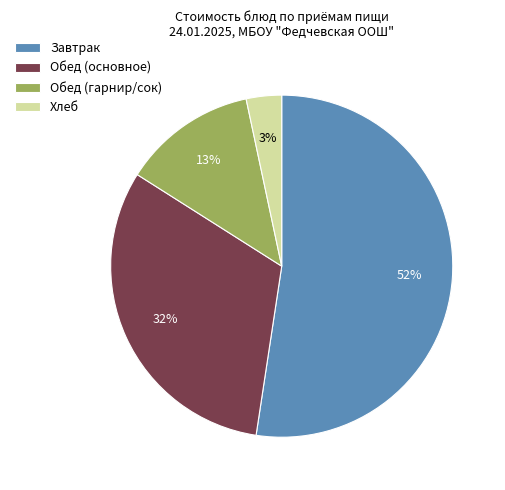

To the nearest percent, what is the difference between the largest and smallest slice percentages?

49%